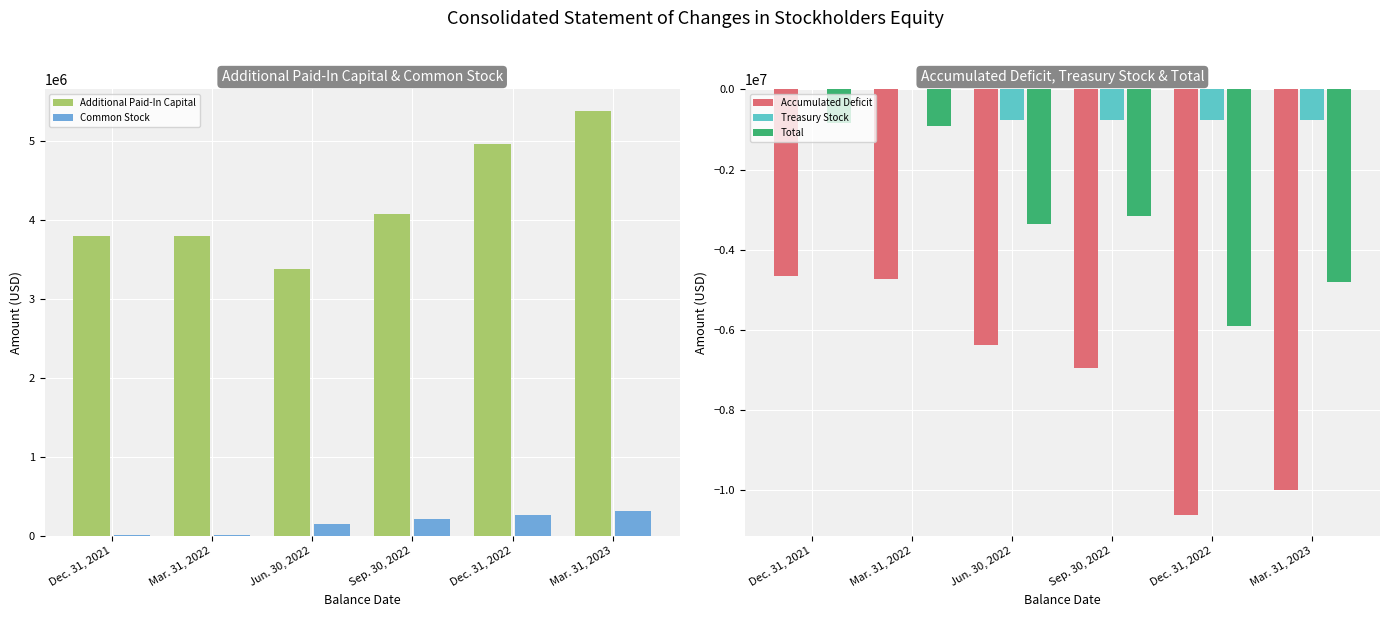

What is the value of the Total bar at the 4th from the left?

-3166169